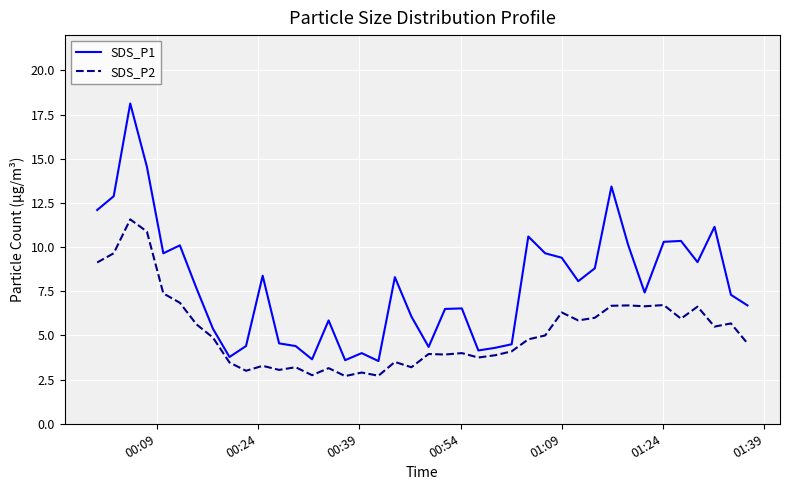

True or false: SDS_P1 and SDS_P2 intersect in this chart.

False